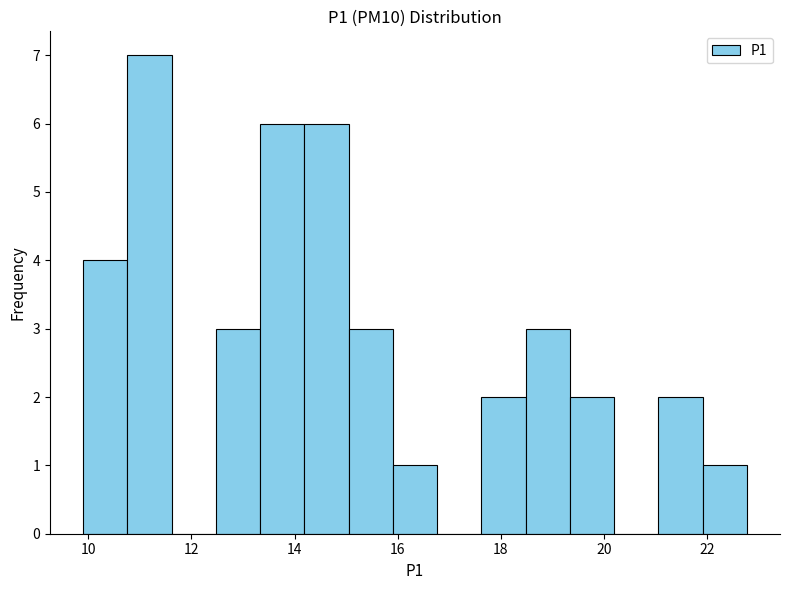

How tall is the bar that spans 16.0 to 16.8 on the x-axis? Neither the bar edges nor the heights are printed on the chart, so give them approximately, as read against the axes.

1